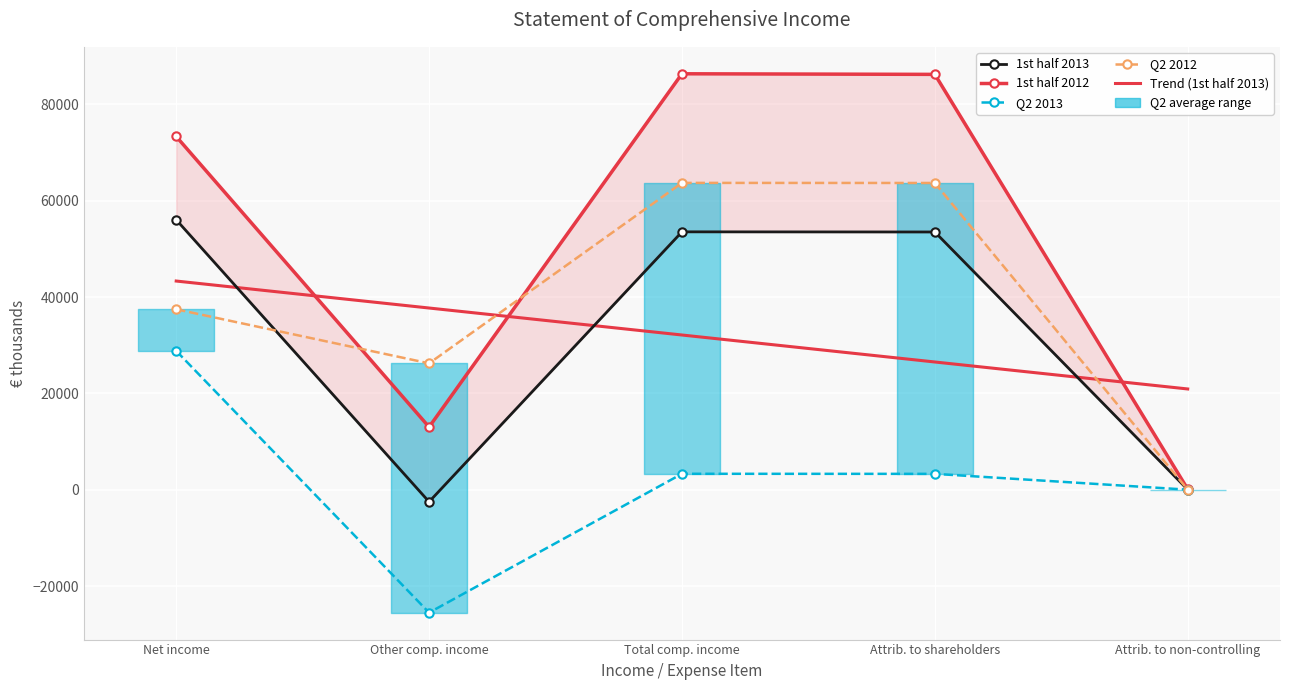

Rank the categories by Trend (1st half 2013) value from highest to lowest.

Net income, Other comp. income, Total comp. income, Attrib. to shareholders, Attrib. to non-controlling